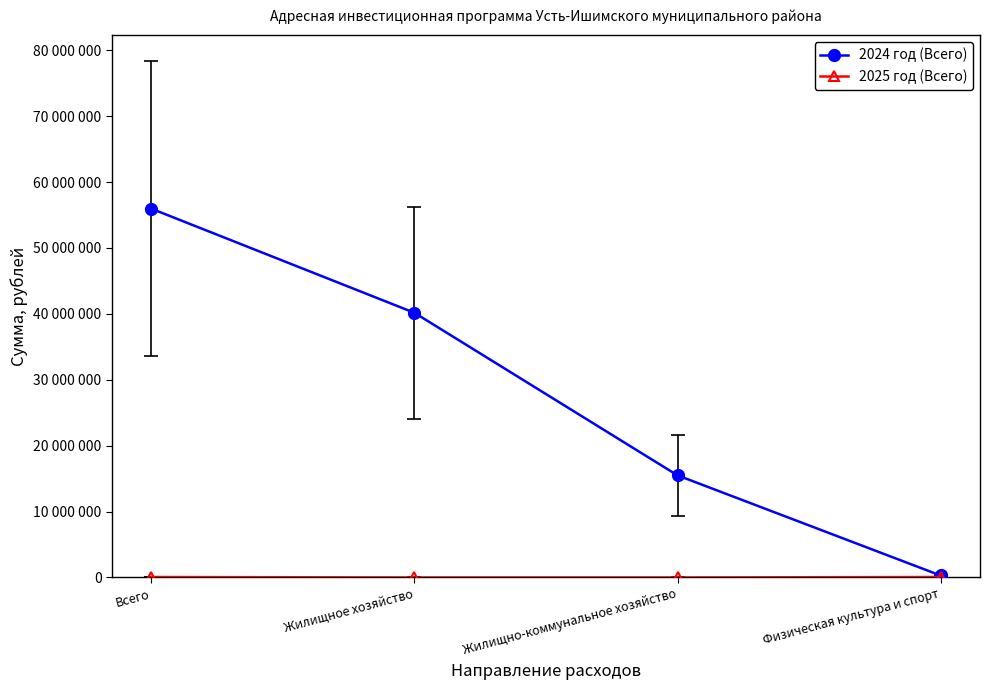

True or false: 2024 год (Всего) has more than 0 points higher than both neighbors.

False